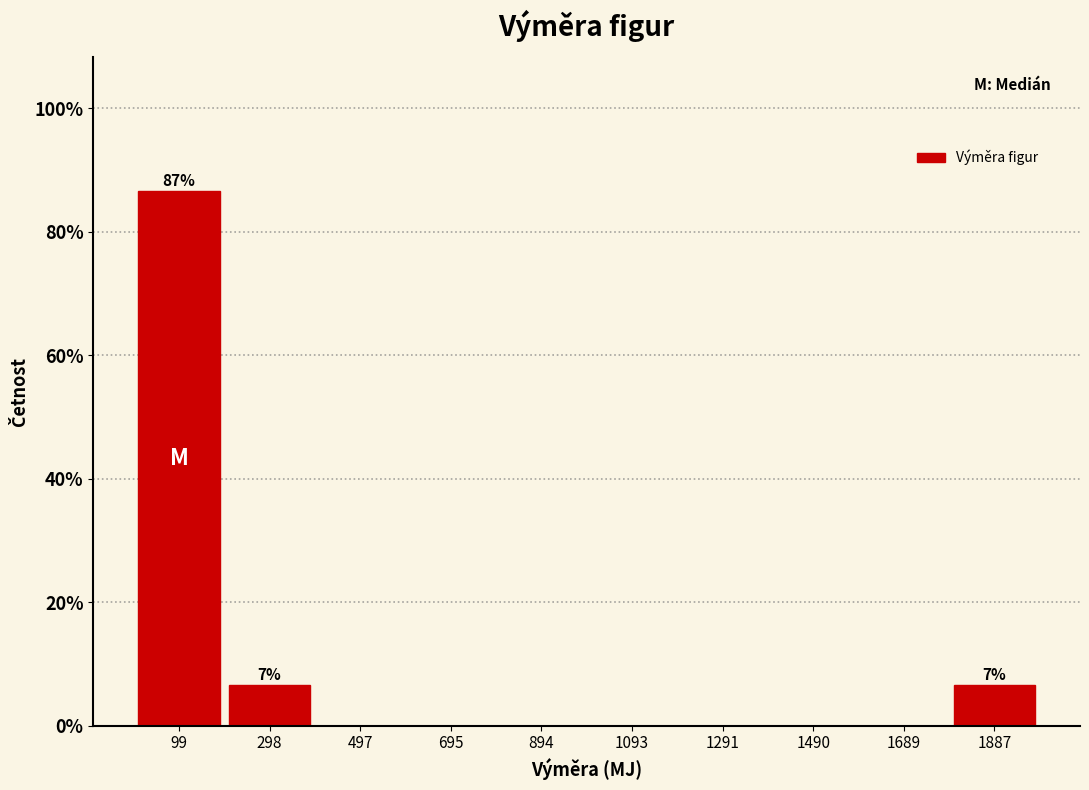

Which range on the x-axis has the tallest bar?

0 to 200